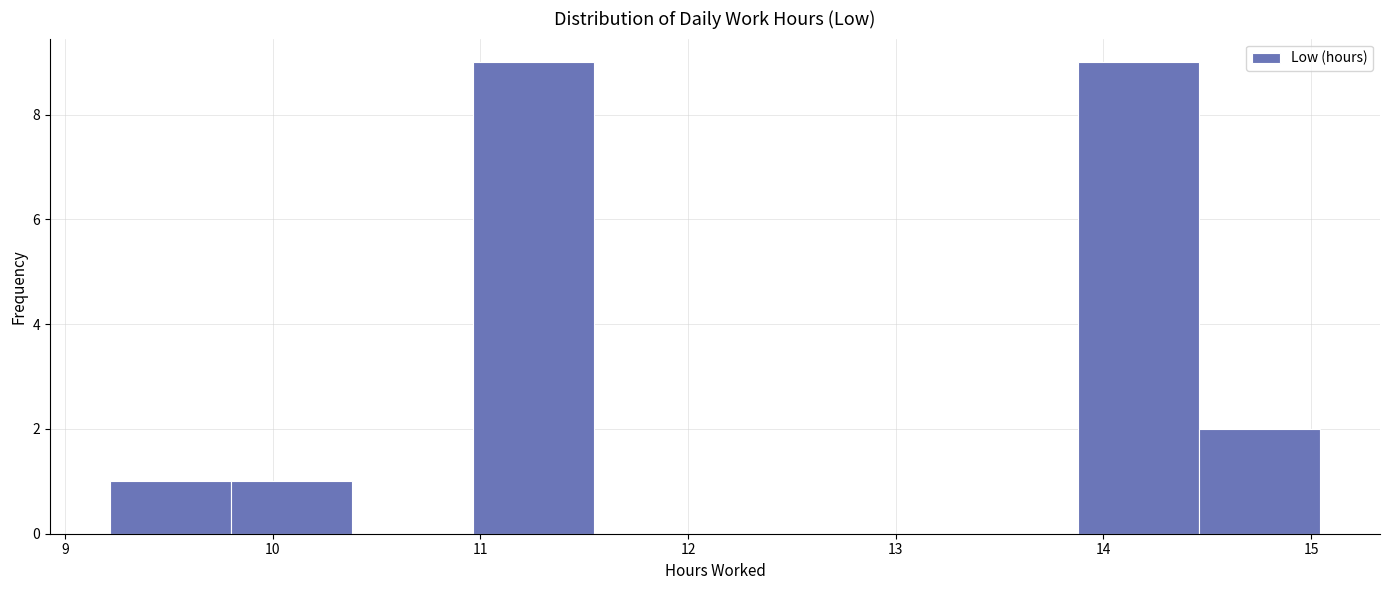

What is the height of the bar covering 14.5 to 15.0 on the x-axis? Neither the bar edges nor the heights are printed on the chart, so give them approximately, as read against the axes.

2